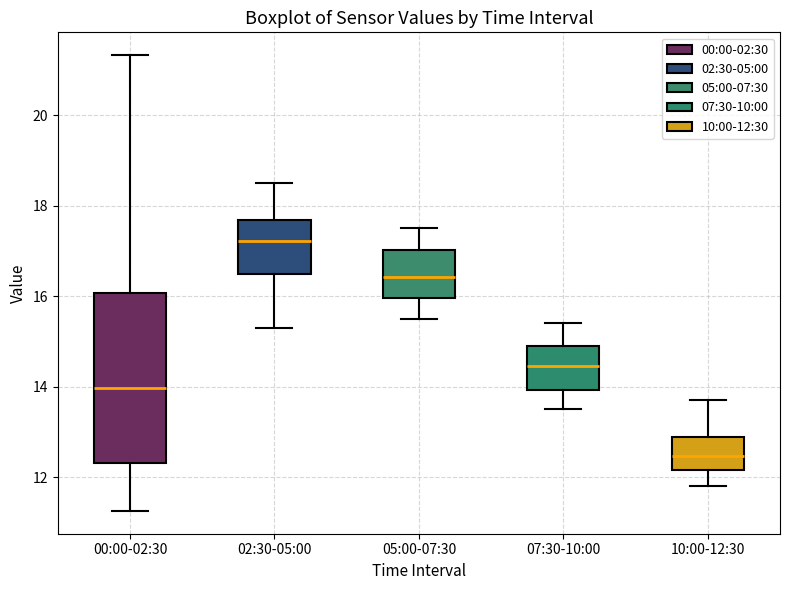

Comparing the boxes themselves (not the whiskers), which one is the tallest?

00:00-02:30